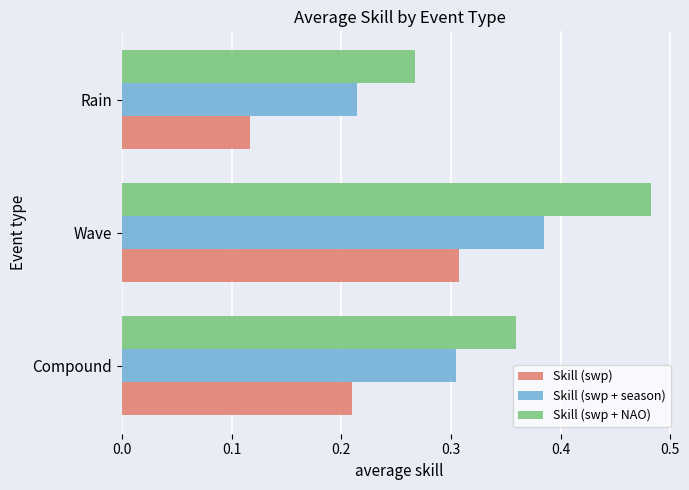

What is the sum of all Skill (swp) values?

0.6